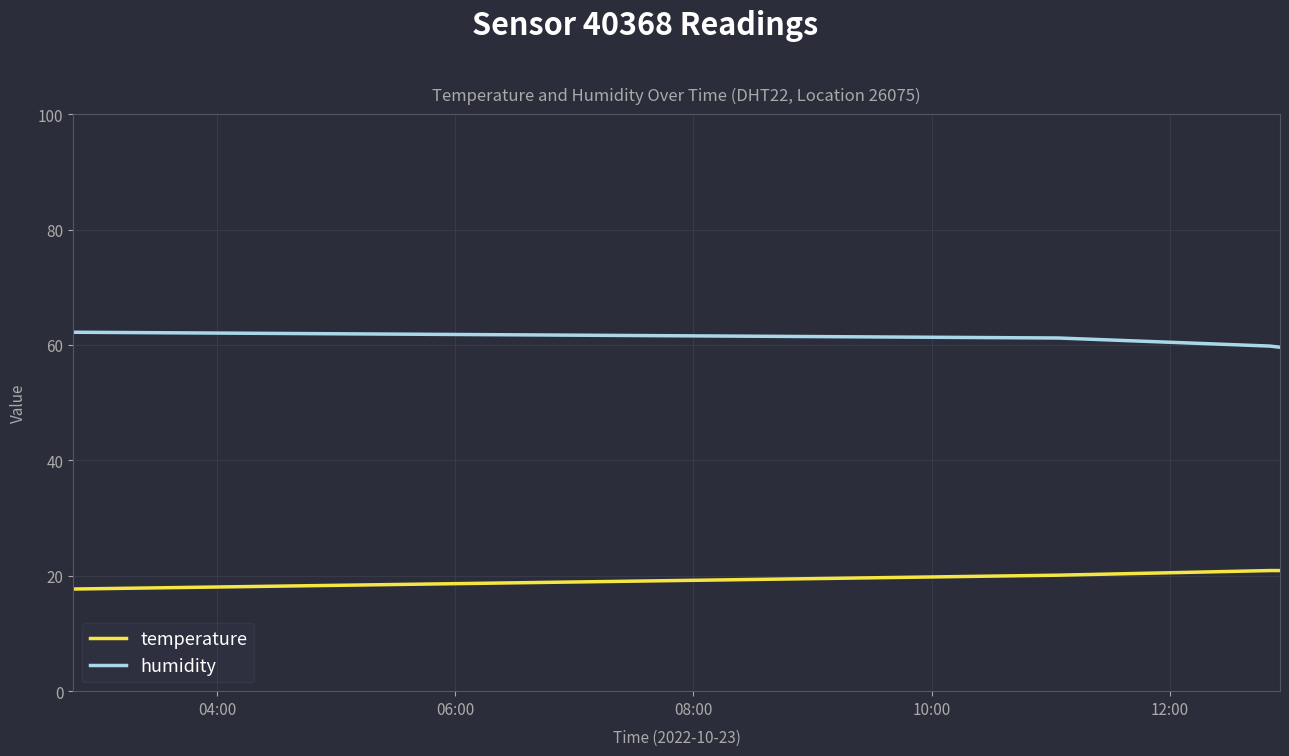

At how many categories does at least one series exceed 30?

4